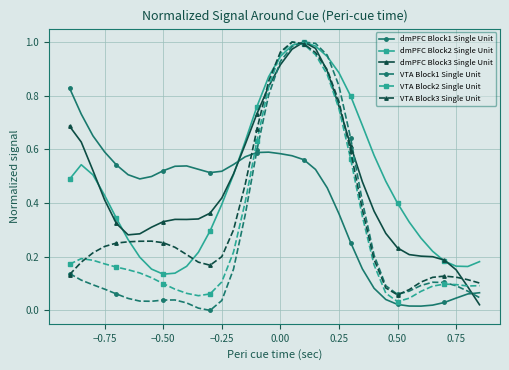

True or false: VTA Block1 Single Unit has more than 1 interior local peaks.

True